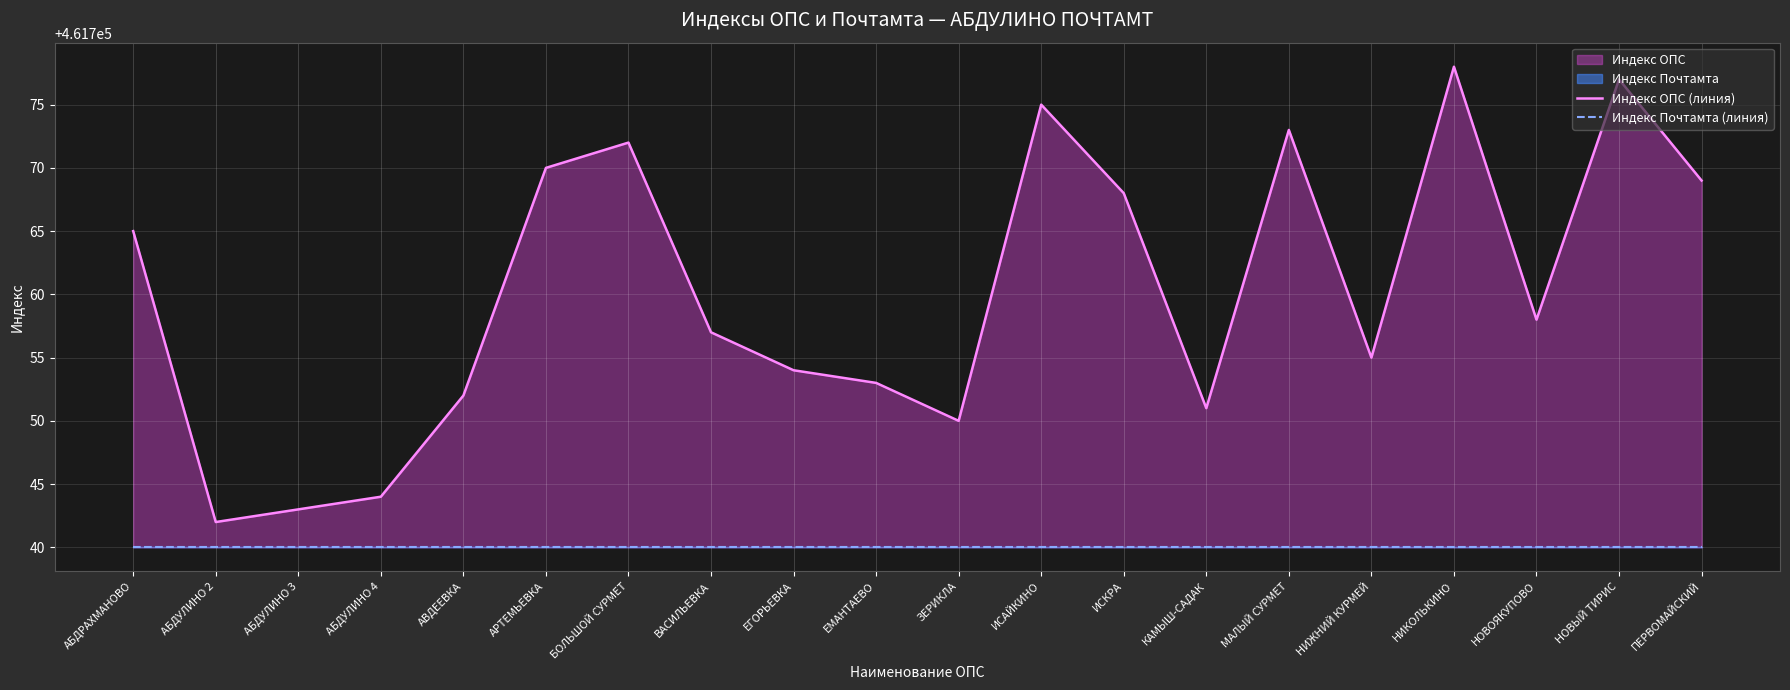

Is it true that Индекс ОПС (линия) equals 161395 at ЕМАНТАЕВО?

False